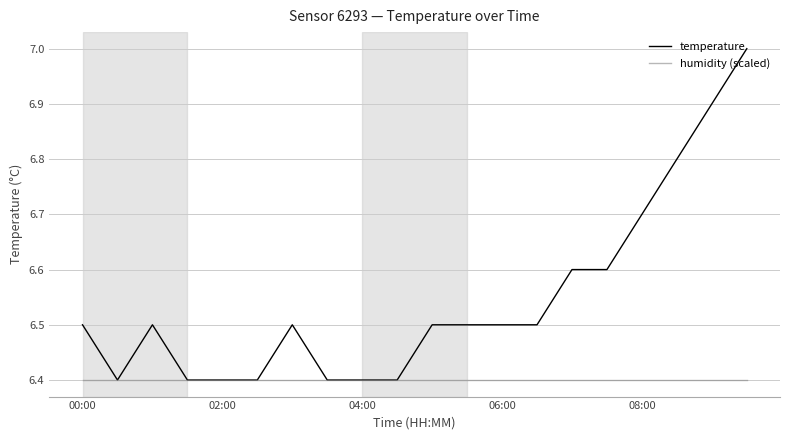

Which series has the largest total across all categories?

temperature